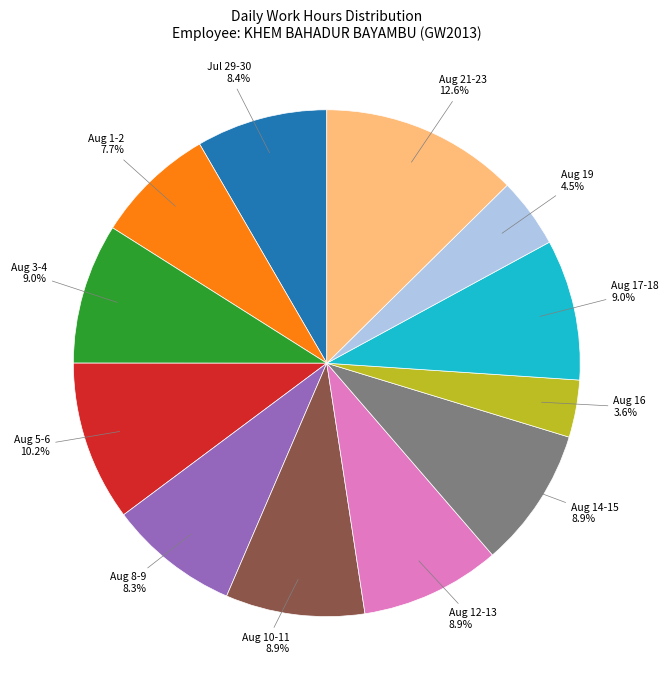

Is there any slice that represents more than half of the pie?

No